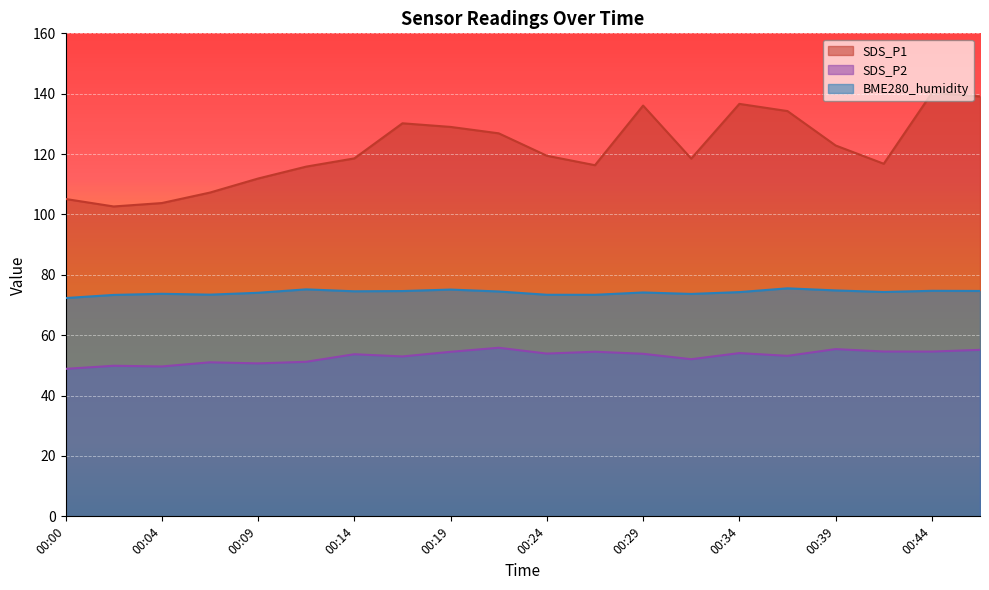

Reading left to right, extract all data points from this chart.

SDS_P1: 00:00=105.1	00:02=102.7	00:04=103.8	00:07=107.2	00:09=111.9	00:12=115.8	00:14=118.6	00:17=130.2	00:19=129.0	00:22=126.9	00:24=119.5	00:26=116.3	00:29=136.1	00:31=118.5	00:34=136.6	00:36=134.2	00:39=122.8	00:41=116.8	00:44=140.2	00:46=139.1
SDS_P2: 00:00=48.9	00:02=49.9	00:04=49.6	00:07=51.0	00:09=50.7	00:12=51.2	00:14=53.7	00:17=53.0	00:19=54.5	00:22=55.9	00:24=53.9	00:26=54.5	00:29=53.9	00:31=52.0	00:34=54.1	00:36=53.2	00:39=55.4	00:41=54.6	00:44=54.6	00:46=55.1
BME280_humidity: 00:00=72.3	00:02=73.3	00:04=73.7	00:07=73.4	00:09=74.1	00:12=75.2	00:14=74.5	00:17=74.6	00:19=75.1	00:22=74.5	00:24=73.4	00:26=73.4	00:29=74.2	00:31=73.7	00:34=74.3	00:36=75.5	00:39=74.8	00:41=74.3	00:44=74.7	00:46=74.7